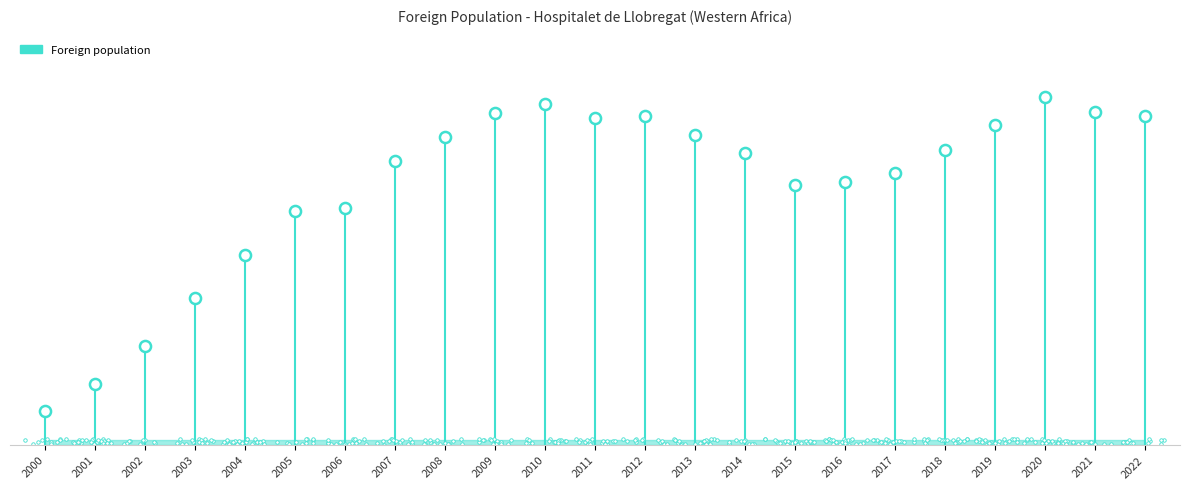

What is the maximum value shown in the chart?

61348